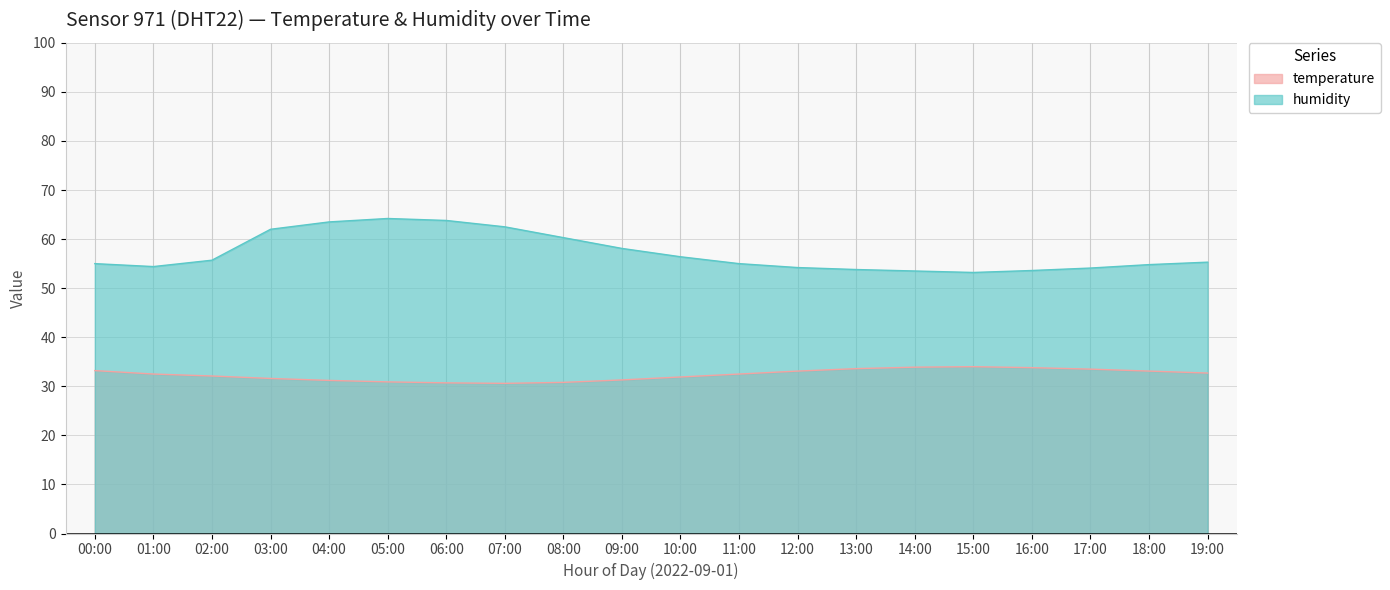

At how many categories does at least one series exceed 34?

20